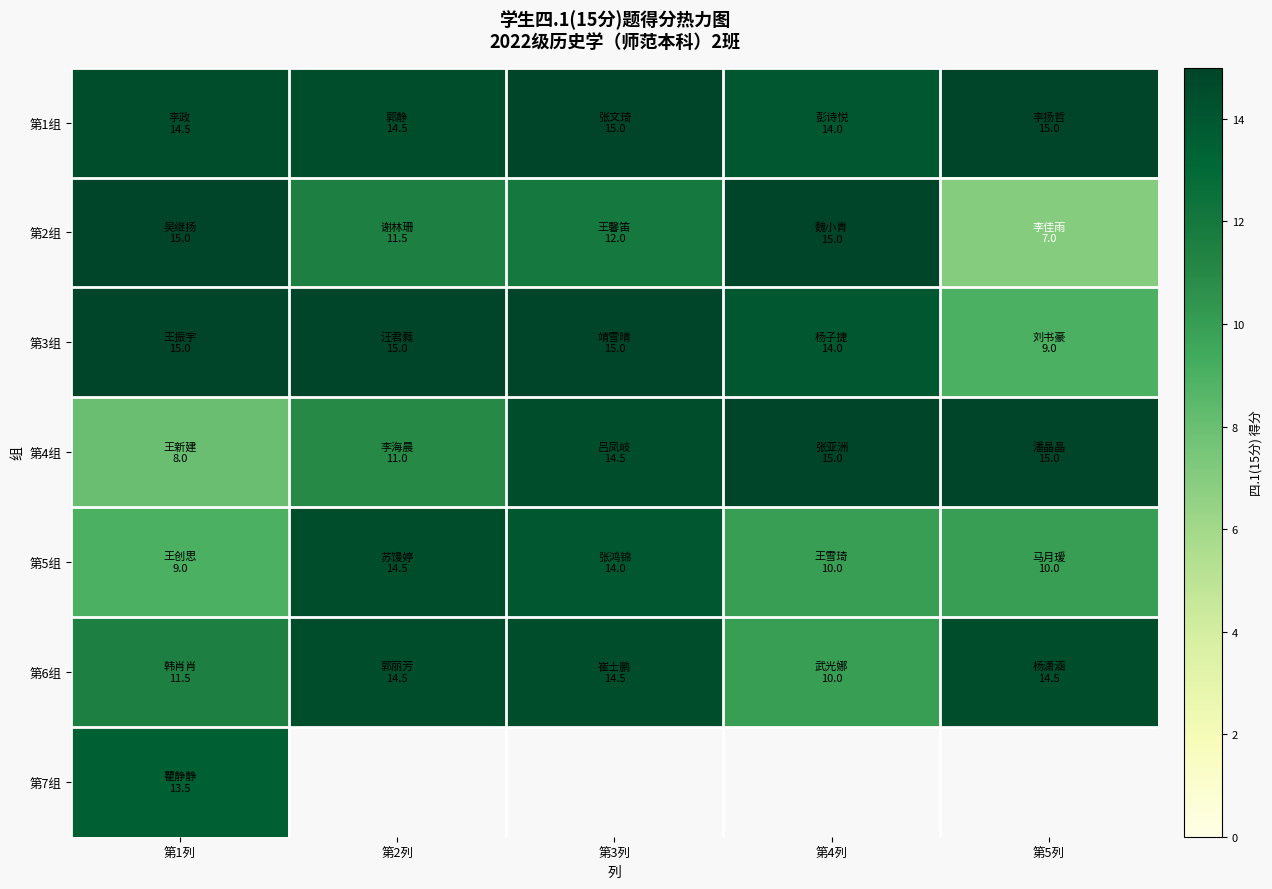

Which series changed the most between 第4列 and 第5列?

第2组